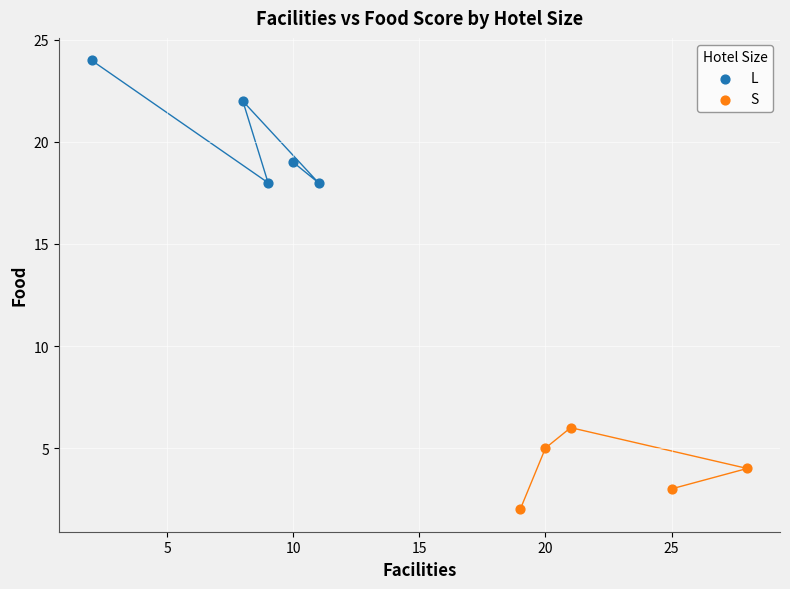

Which series reaches the minimum Y coordinate?

S